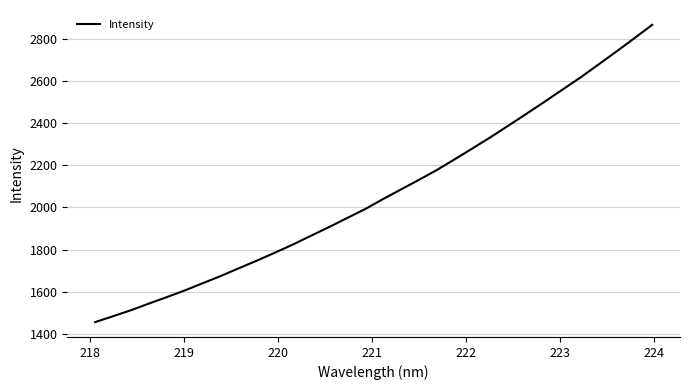

What is the difference between the second highest and minimum values?

1345.0